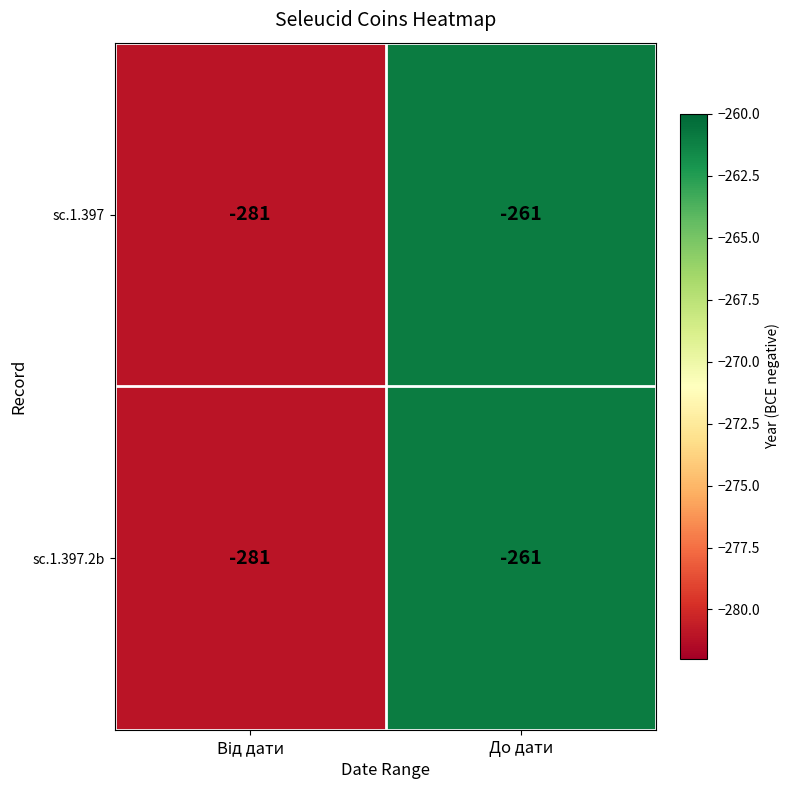

What is the difference between the maximum and minimum values in the sc.1.397.2b series?

20